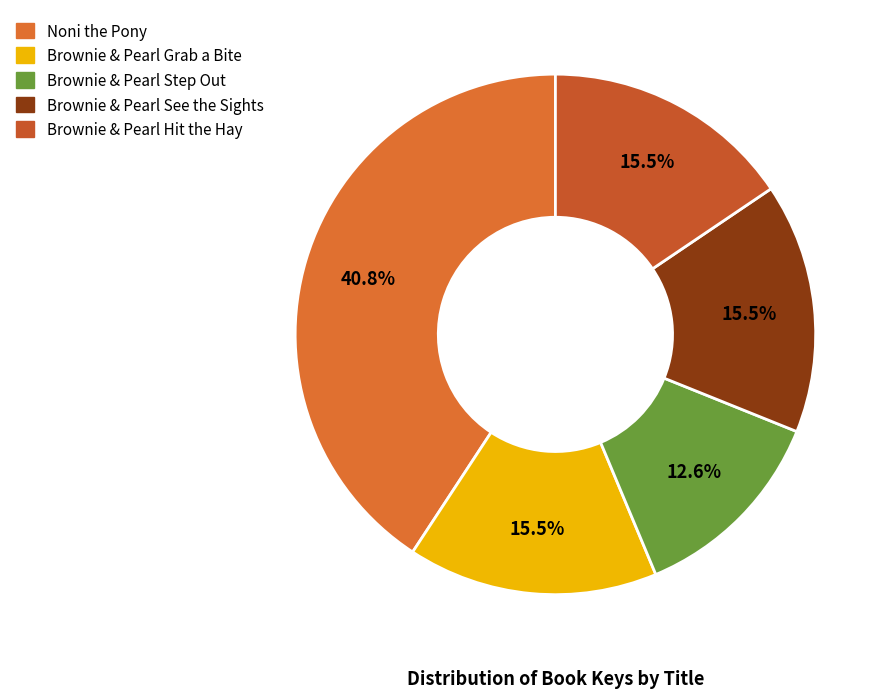

How many slices are in this pie chart?

5